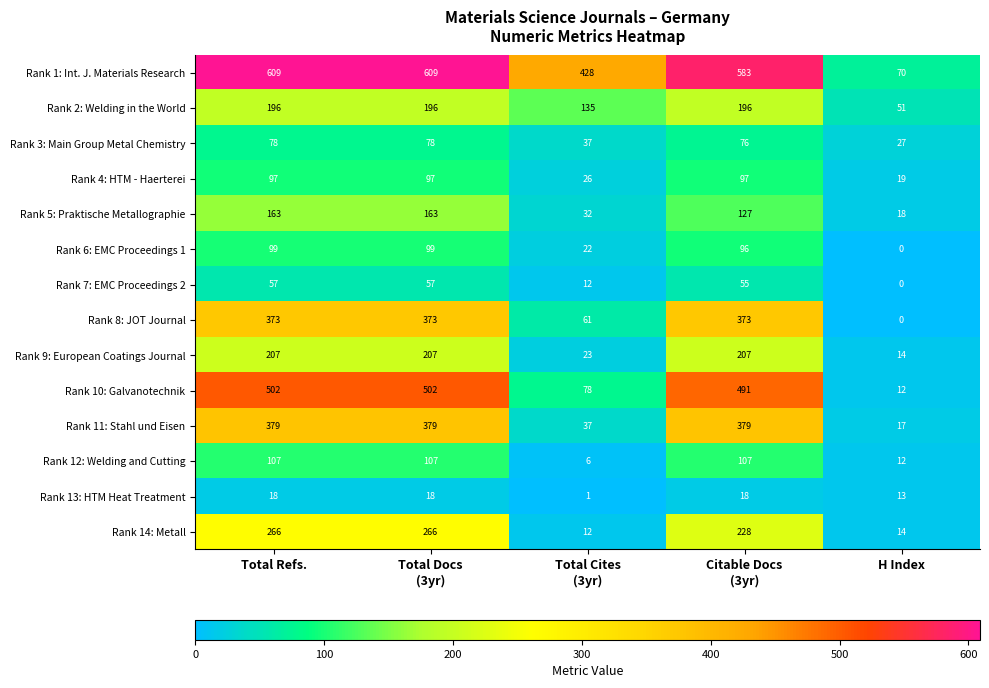

Between Total Refs. and Total Cites
(3yr), which series saw the biggest shift?

Rank 10: Galvanotechnik